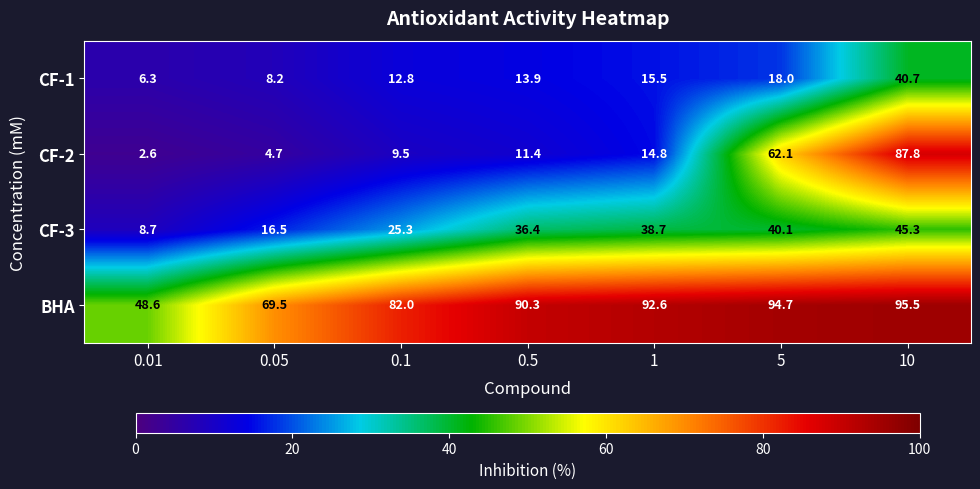

What is the difference between the CF-1 values at 0.1 and 0.05?

4.6